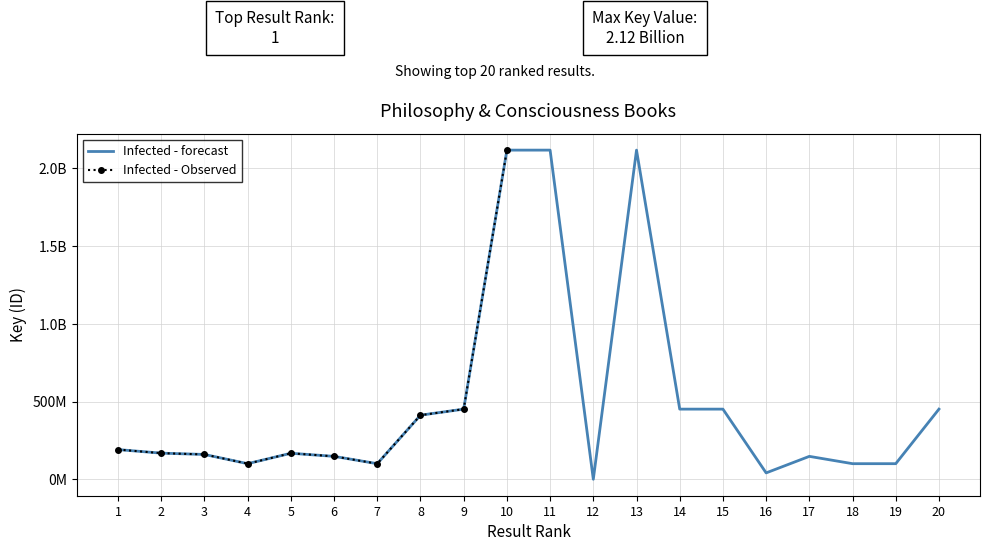

How many data points are less than 168186189?

10